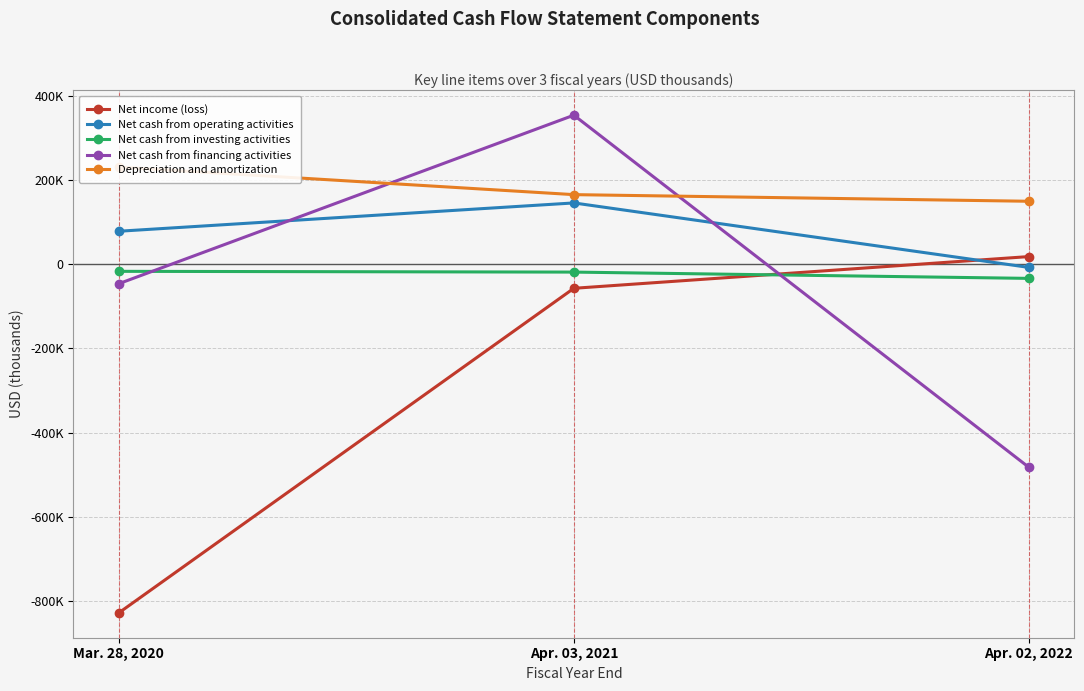

Reading left to right, extract all data points from this chart.

Net income (loss): Mar. 28, 2020=-827182	Apr. 03, 2021=-57331	Apr. 02, 2022=17917
Net cash from operating activities: Mar. 28, 2020=78019	Apr. 03, 2021=145180	Apr. 02, 2022=-7769
Net cash from investing activities: Mar. 28, 2020=-17082	Apr. 03, 2021=-18877	Apr. 02, 2022=-33808
Net cash from financing activities: Mar. 28, 2020=-46375	Apr. 03, 2021=353319	Apr. 02, 2022=-481970
Depreciation and amortization: Mar. 28, 2020=230262	Apr. 03, 2021=164867	Apr. 02, 2022=149126